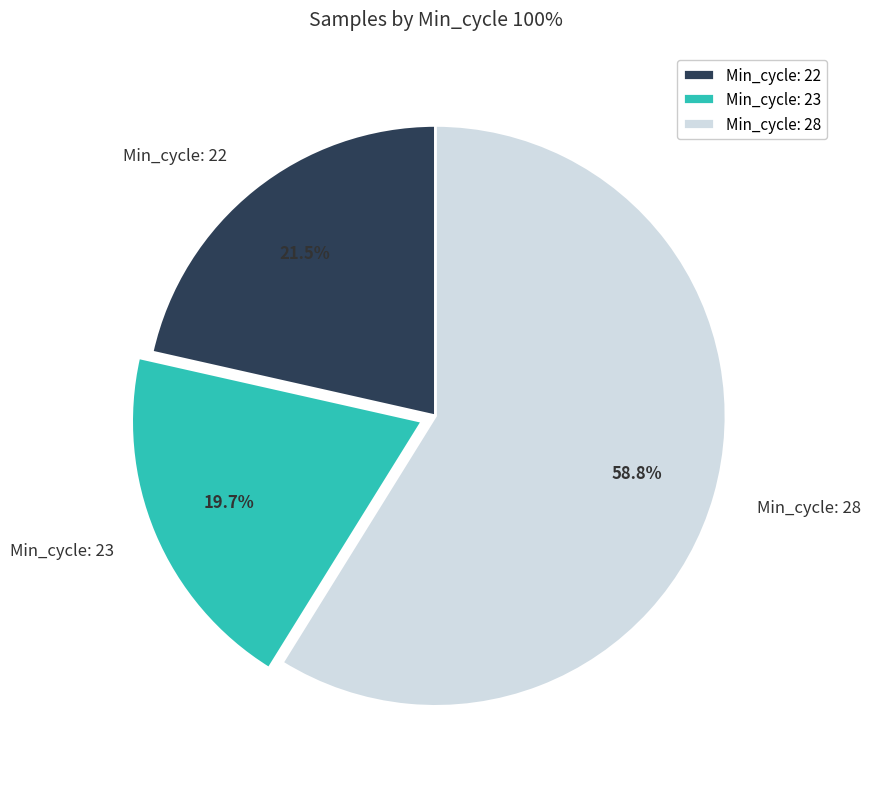

Which slice is the largest?

Min_cycle: 28